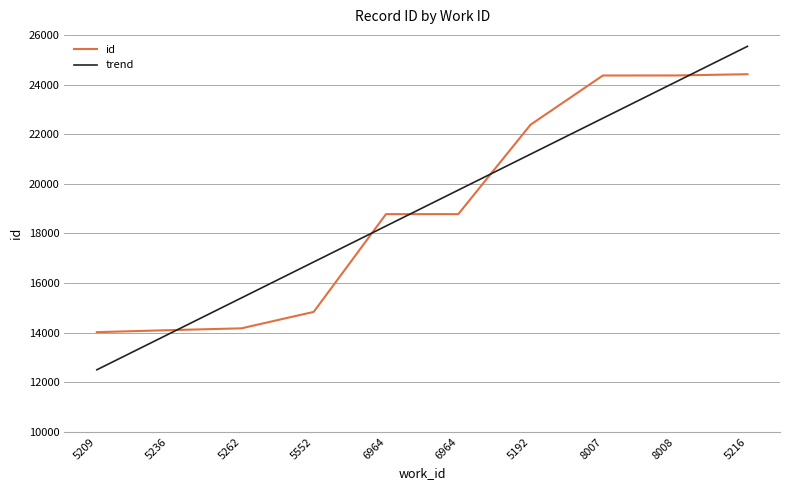

What is the difference between the highest and lowest values at 5236?

148.6